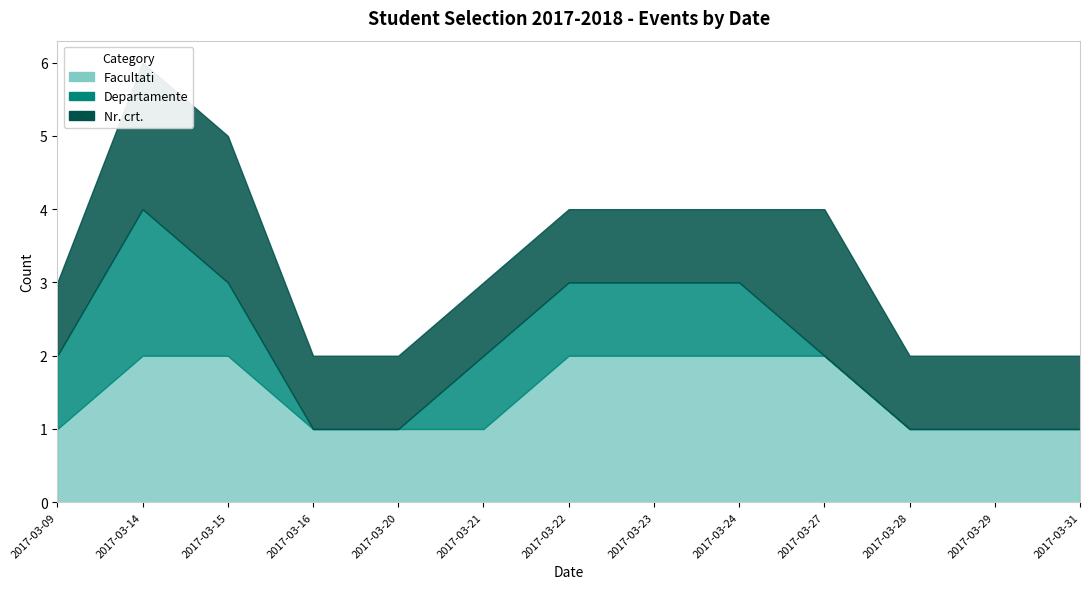

Between 2017-03-22 and 2017-03-29, which is larger?

2017-03-22